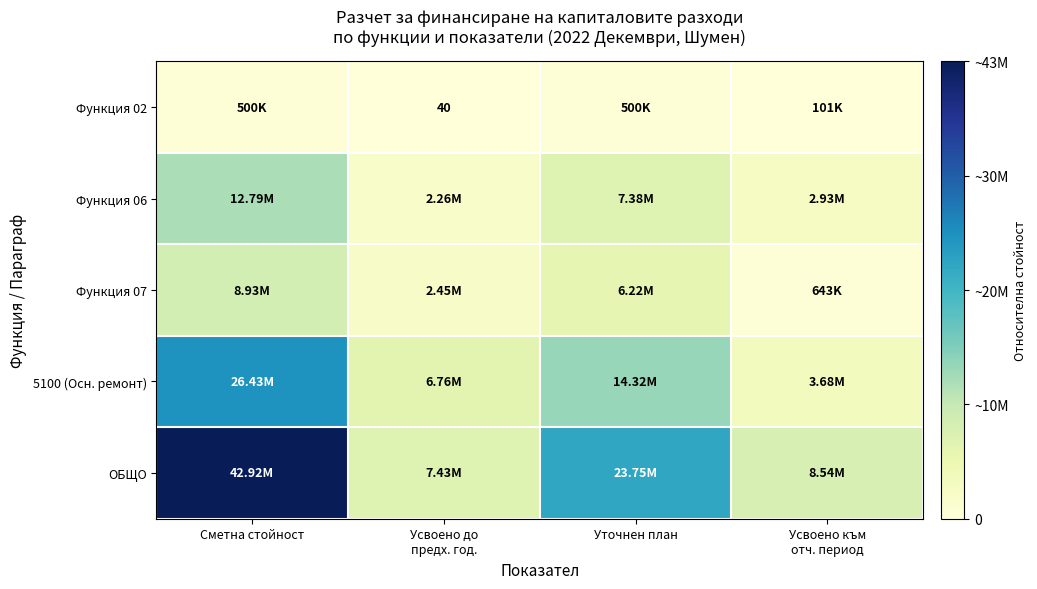

True or false: Функция 06 has a value of 0.1 at Уточнен план.

False